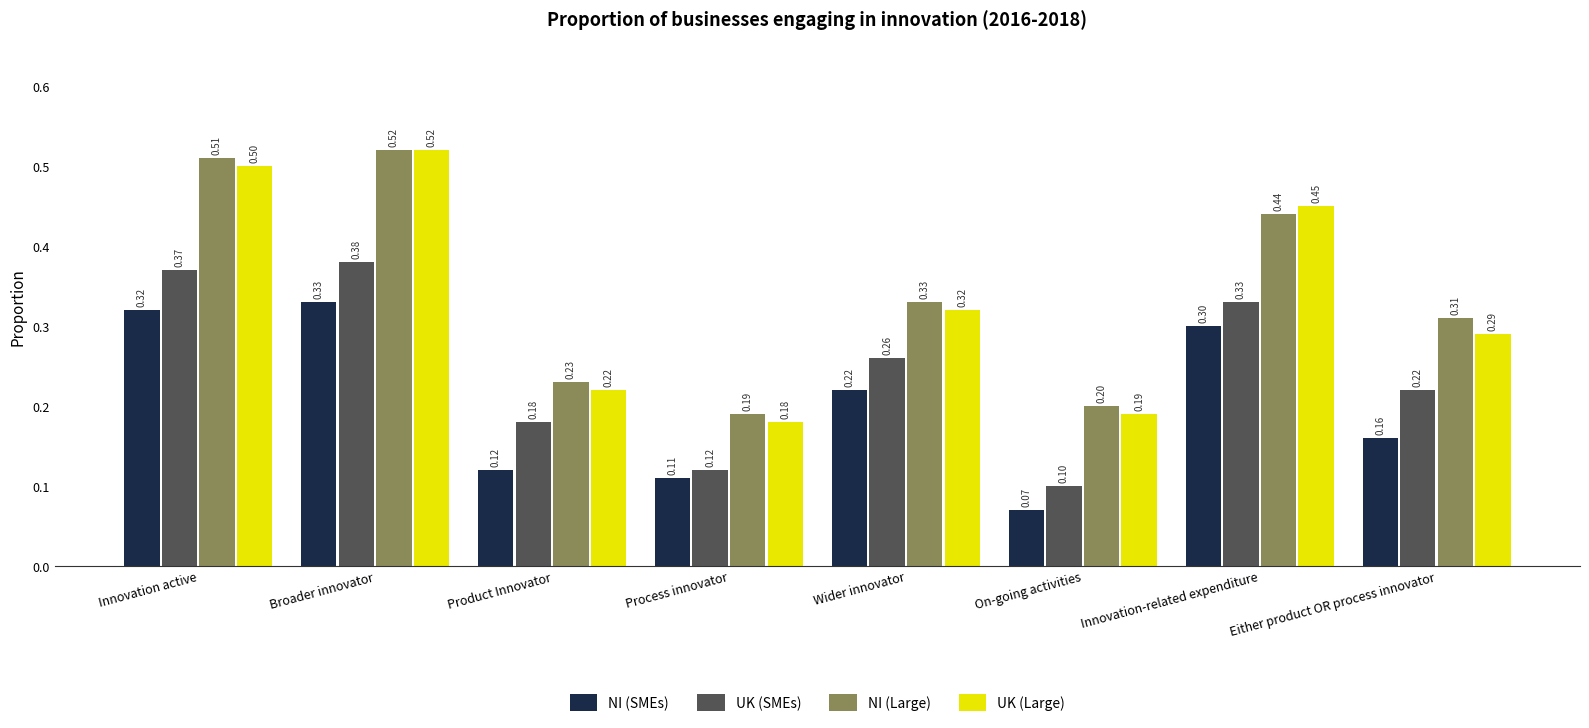

Is it true that NI (SMEs) equals 0.5 at Innovation-related expenditure?

False